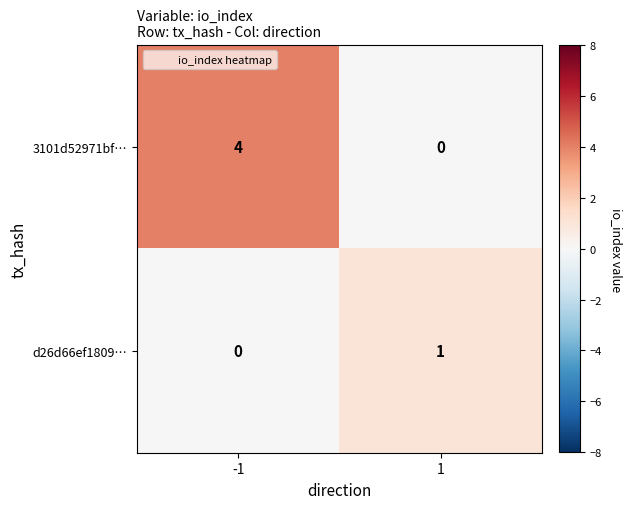

Reading left to right, what are all the values shown in this chart?

3101d52971bf…: -1=4	1=0
d26d66ef1809…: -1=0	1=1